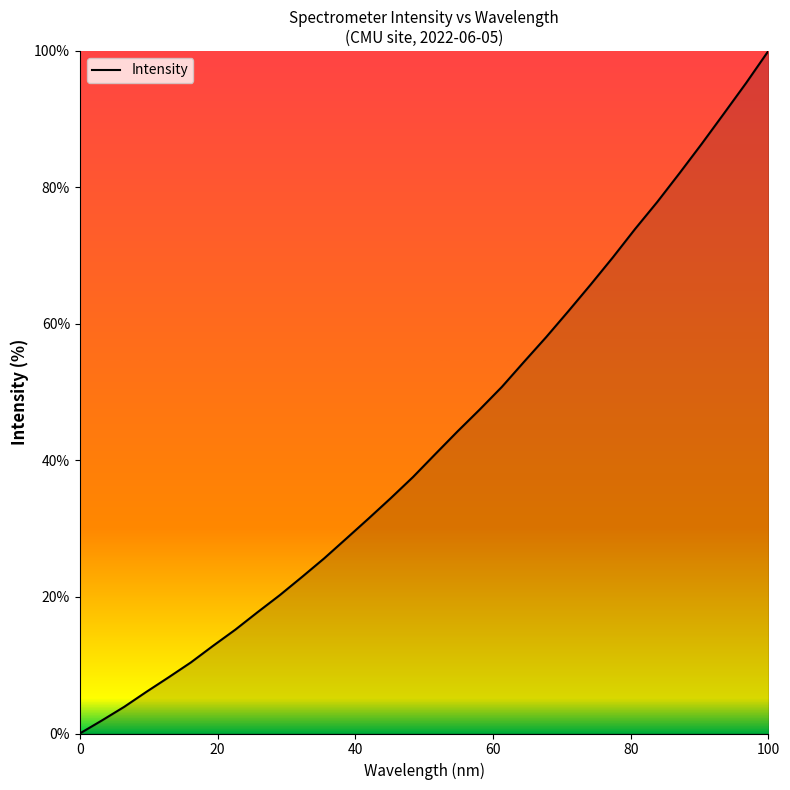

What is the average value?

43.0